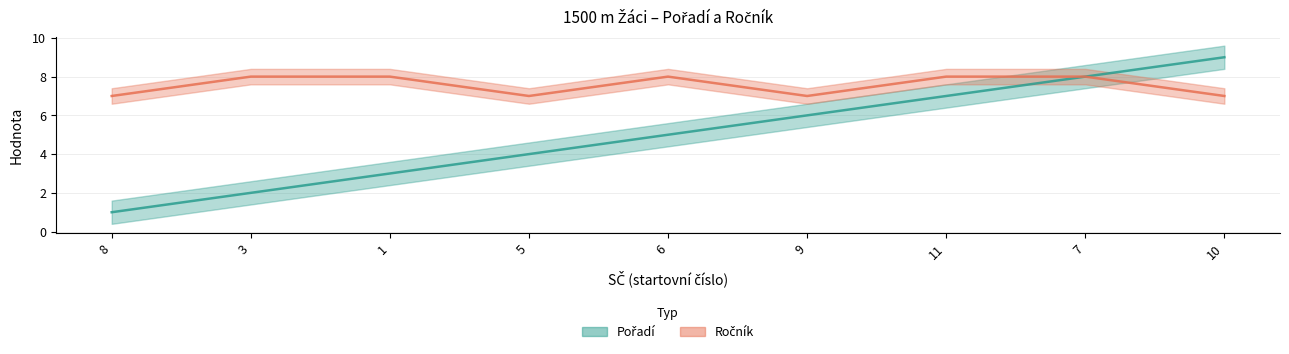

What is the label of the 7th point from the right?

1